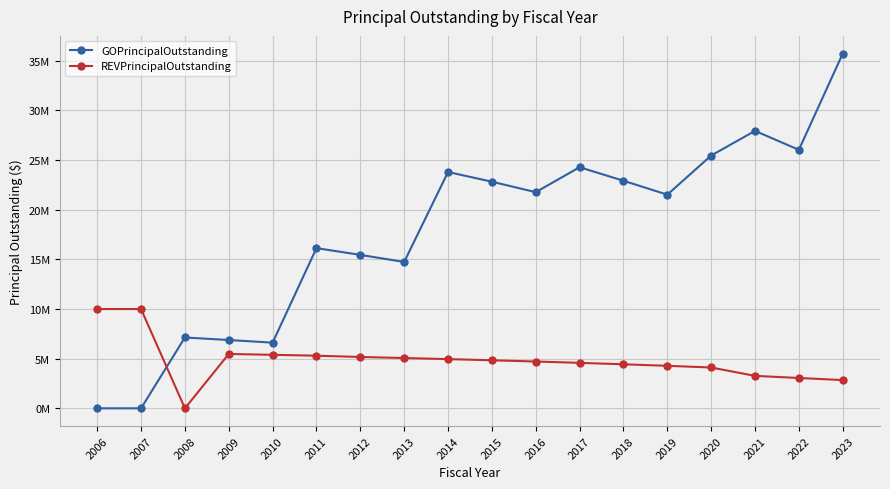

Is this an area chart (filled region under the line)?

No